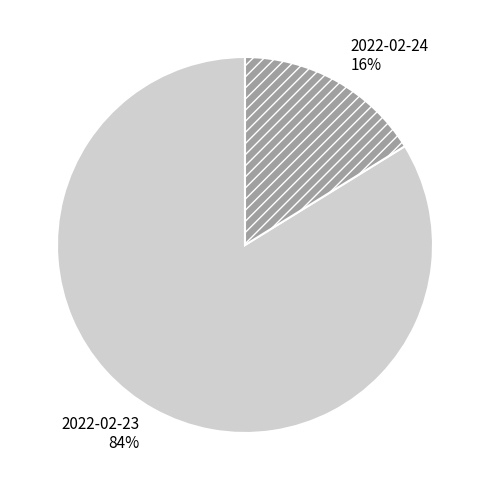

What is the majority slice?

2022-02-23